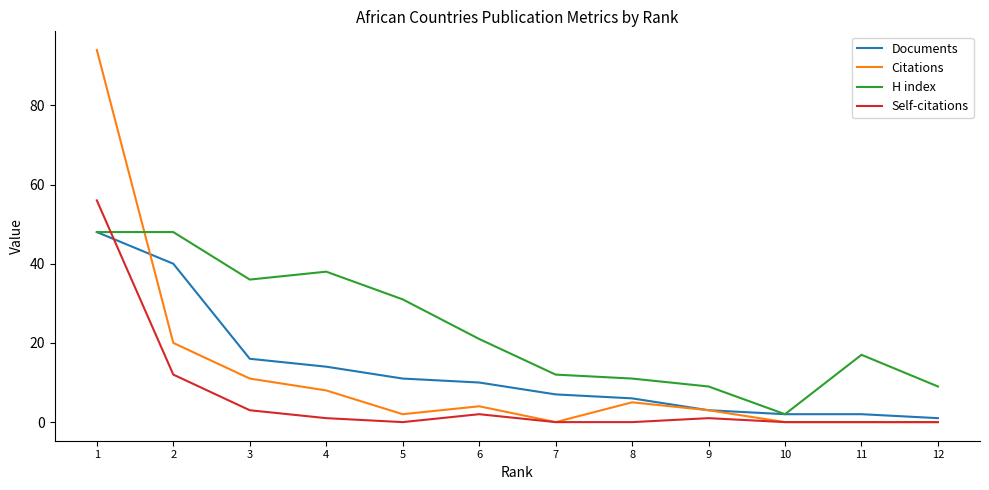

Is it true that H index equals 36 at 3?

True